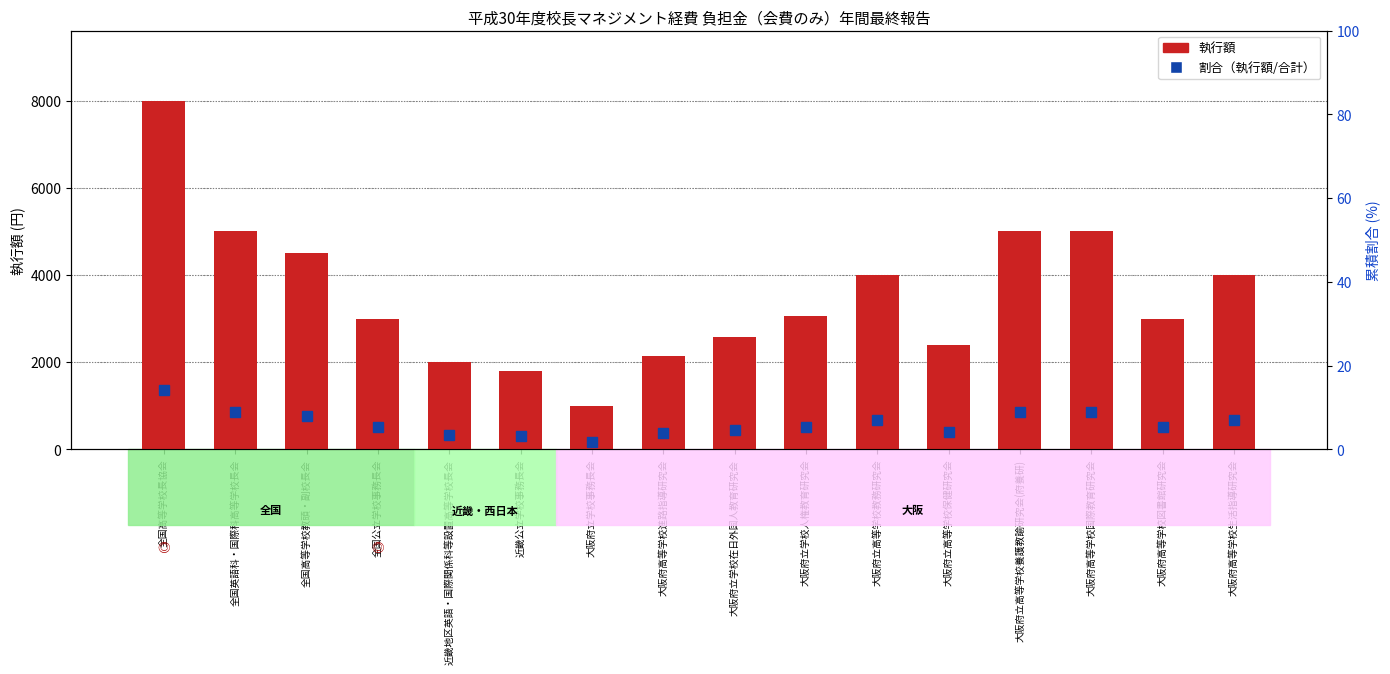

What is the value of the 割合（執行額/合計） bar at the 11th from the left?

7.1